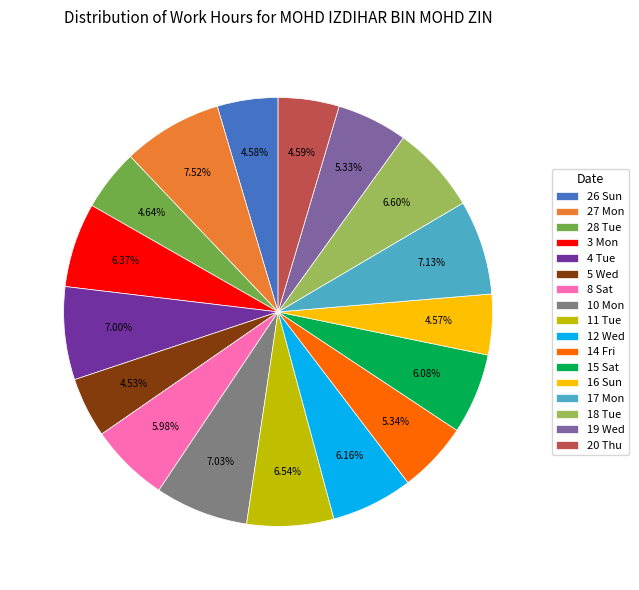

Is 10 Mon the majority of the pie?

No